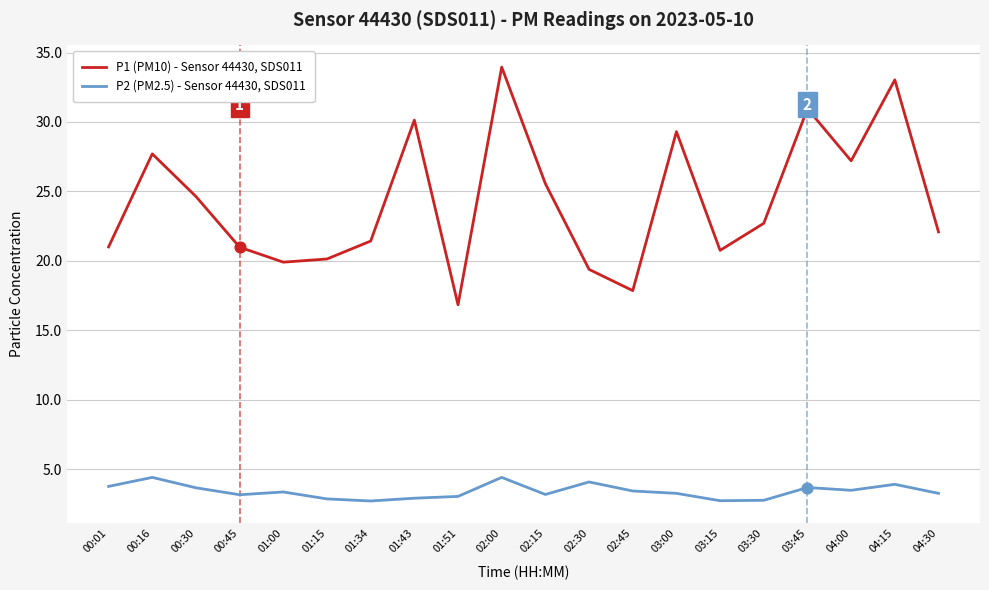

At how many categories does at least one series exceed 25?

8